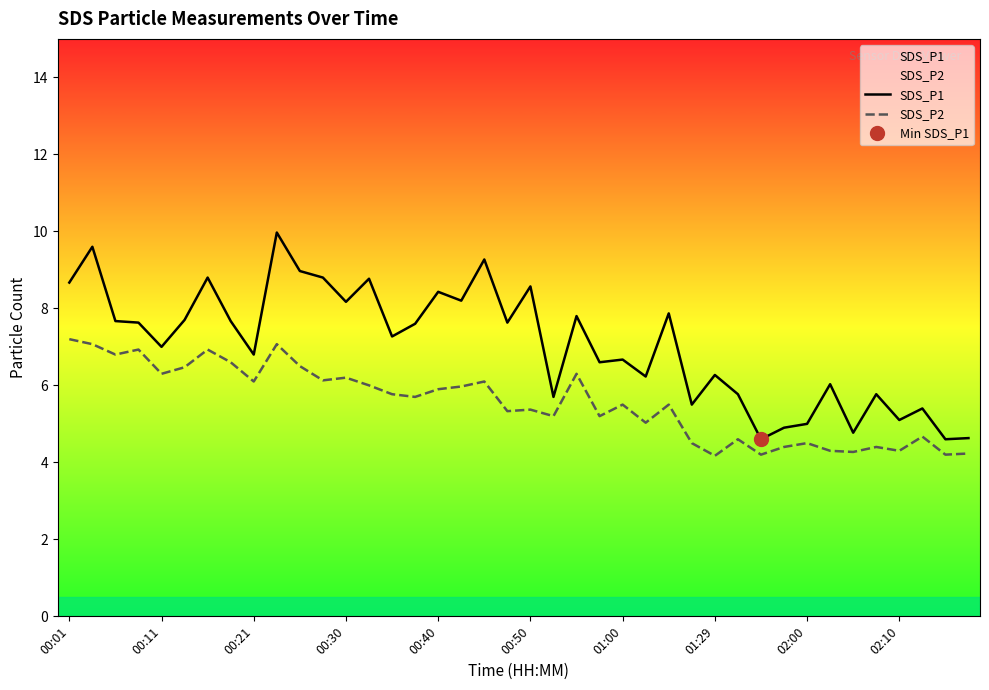

True or false: SDS_P1 and SDS_P2 cross at least once.

False